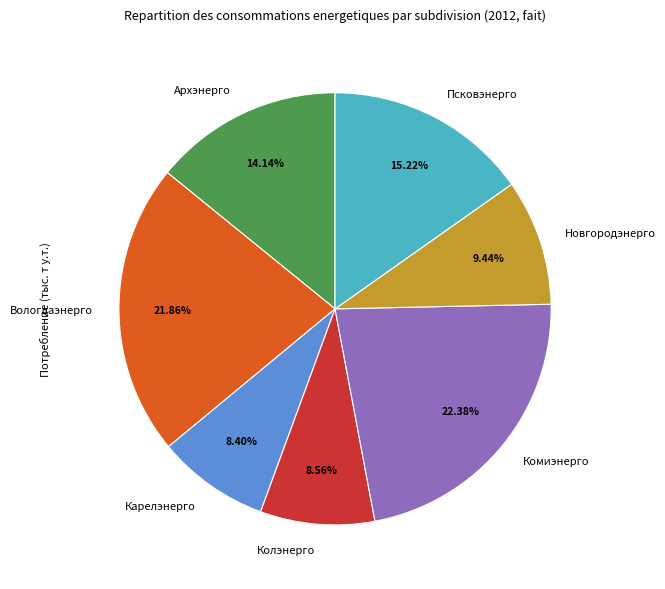

Count the number of slices in the pie.

7